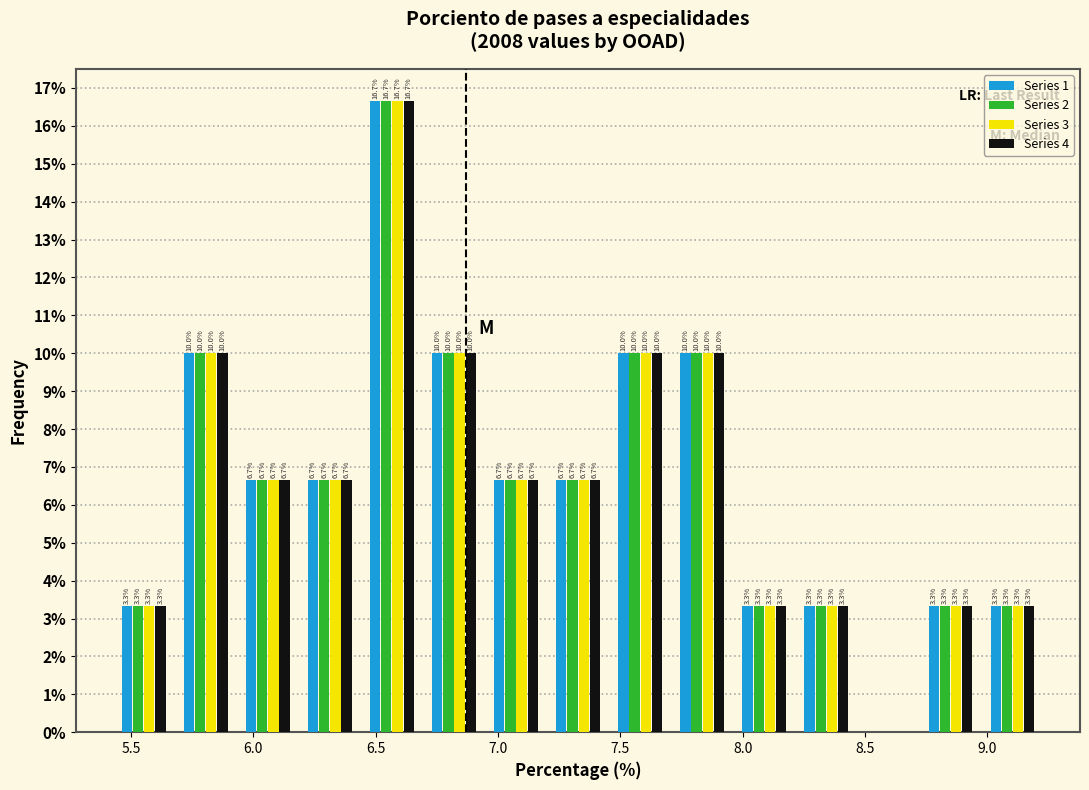

In the Series 1 series, which range on the x-axis has the tallest bar?

6.45 to 6.70